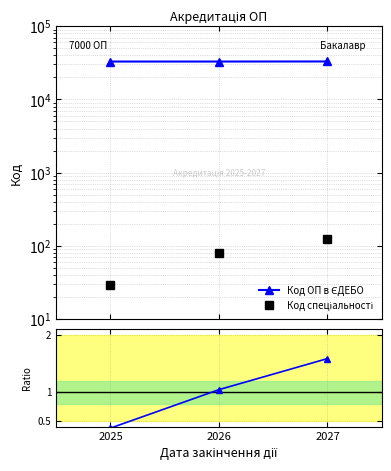

Rank the series by their maximum value, from lowest to highest.

Ratio to mean, Код спеціальності, Код ОП в ЄДЕБО